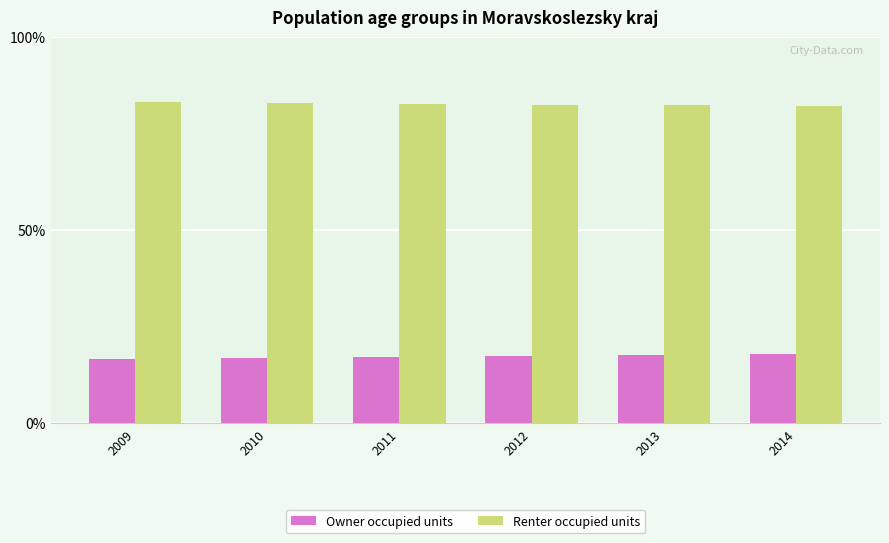

What is the lowest value of the Renter occupied units series?

82.1